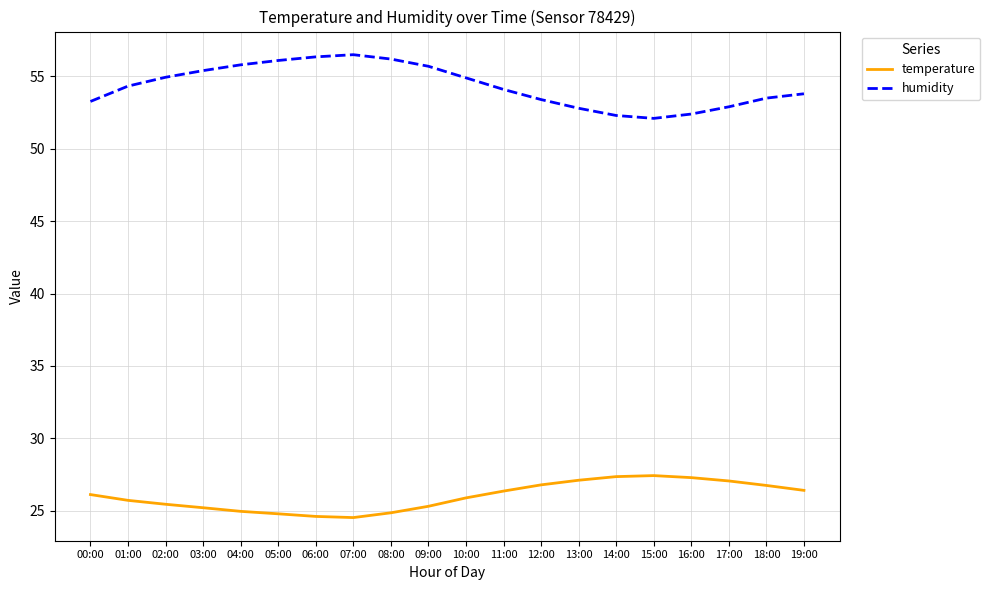

Which series has the largest total across all categories?

humidity